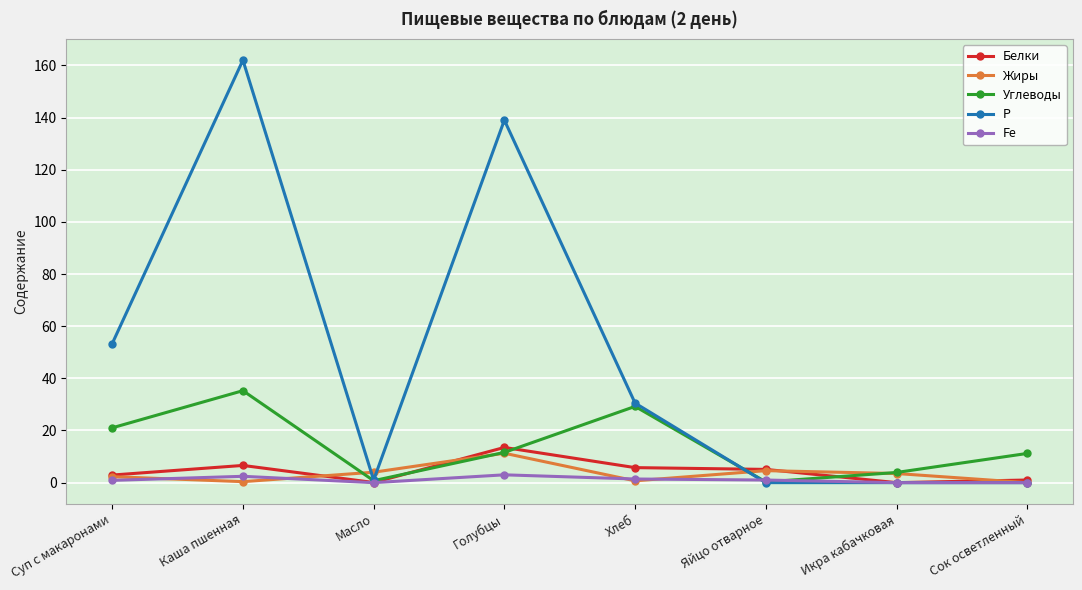

Rank the series at Каша пшенная from lowest to highest value.

Жиры, Fe, Белки, Углеводы, Р